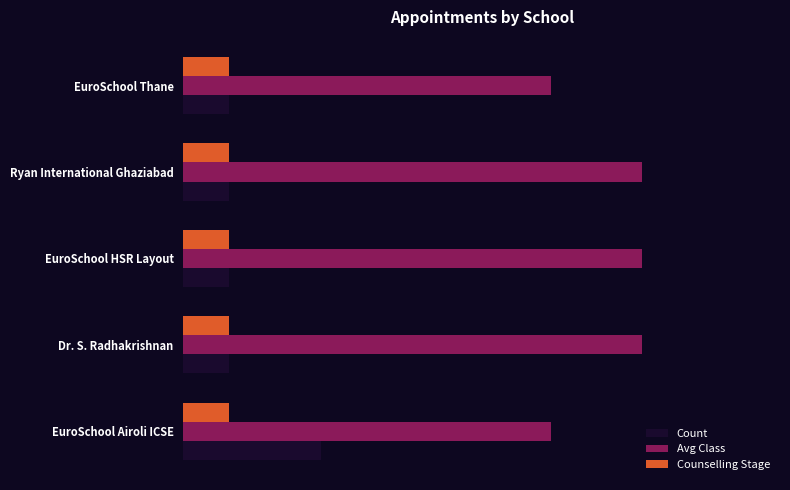

What are all the series names shown in the legend?

Count, Avg Class, Counselling Stage